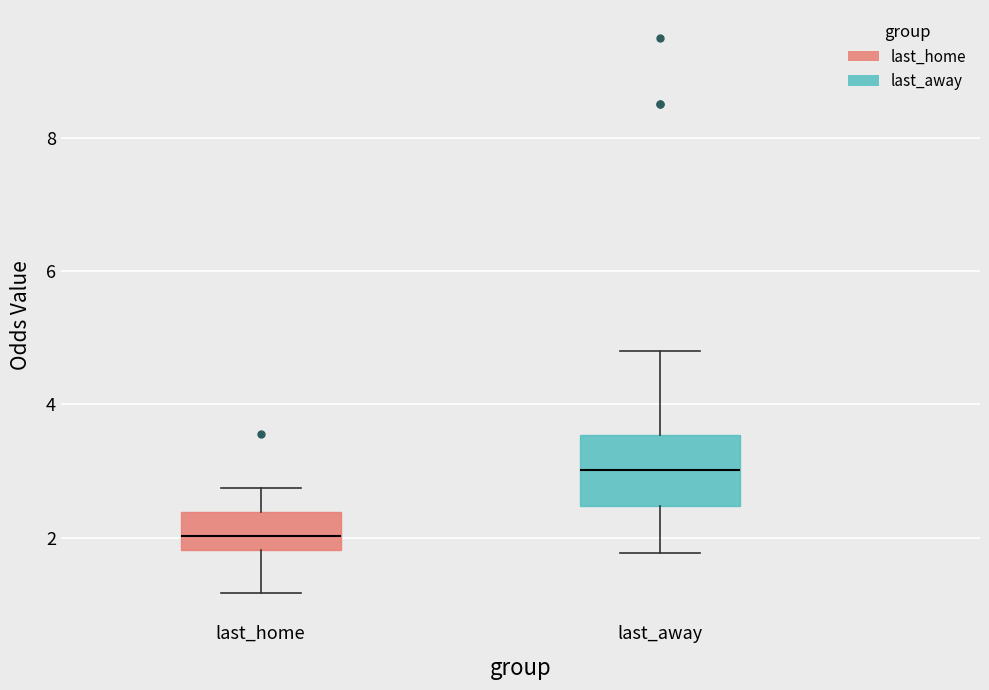

Where is the lower edge of the box for last_home on the y-axis? The values are not printed on the chart, so give them approximately, as read against the axis.

1.8